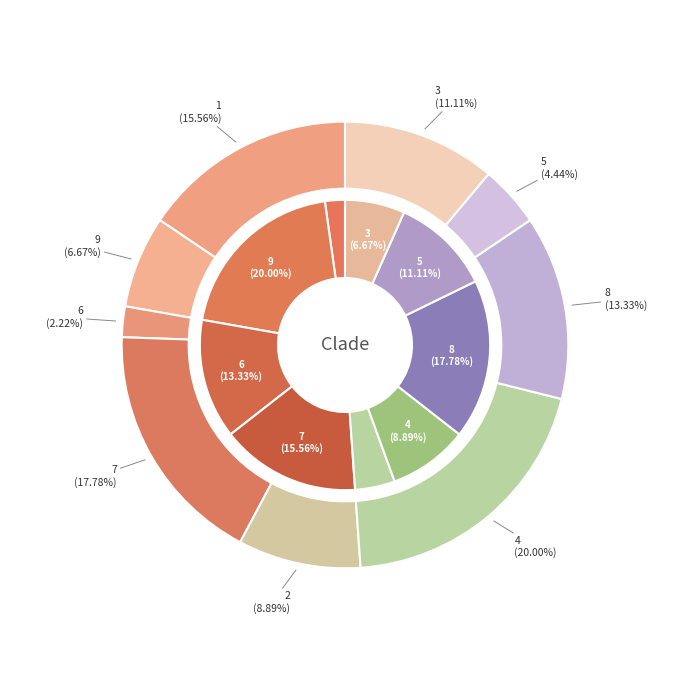

Does 3 represent more than half of the total?

No